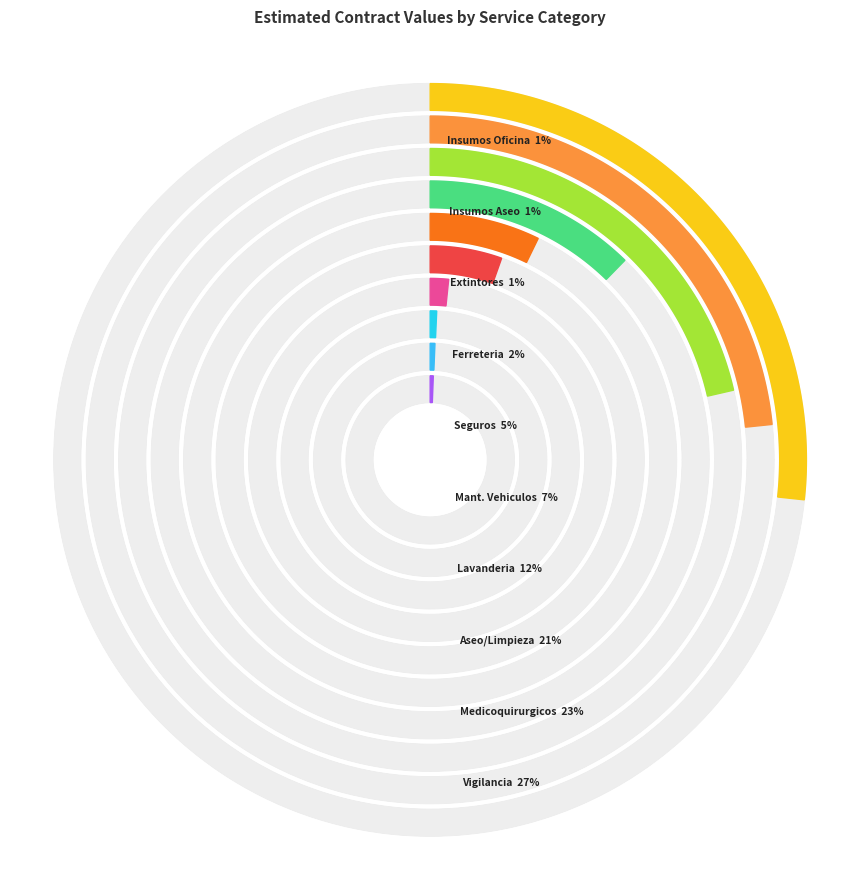

To the nearest percent, what is the difference between the largest and smallest slice percentages?

26%